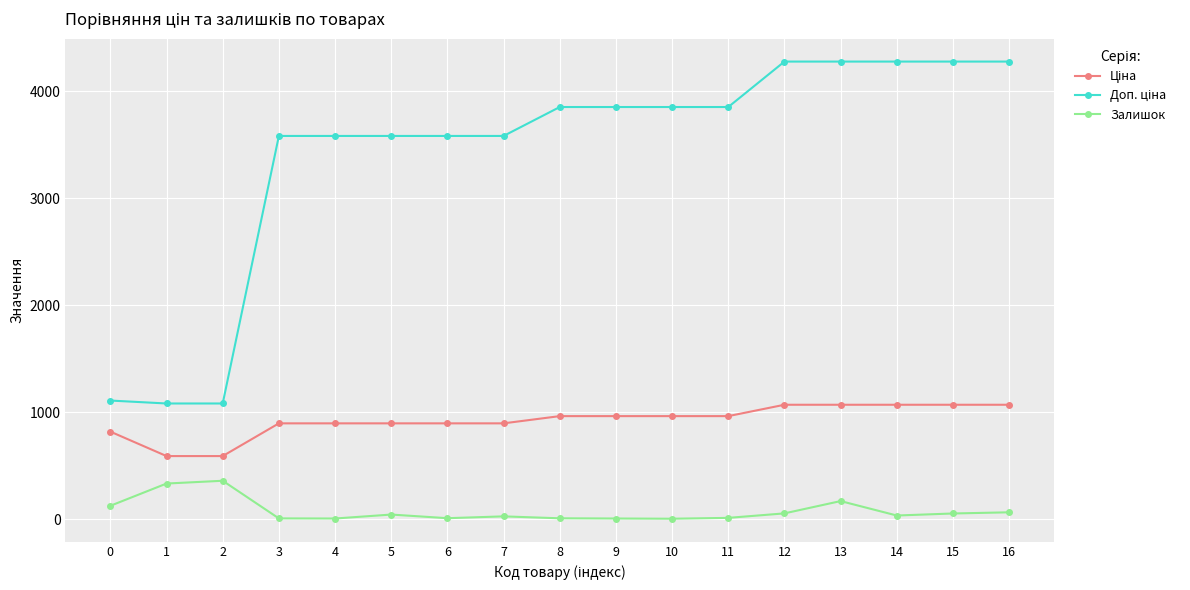

What is the sum of all Залишок values?

1312.0